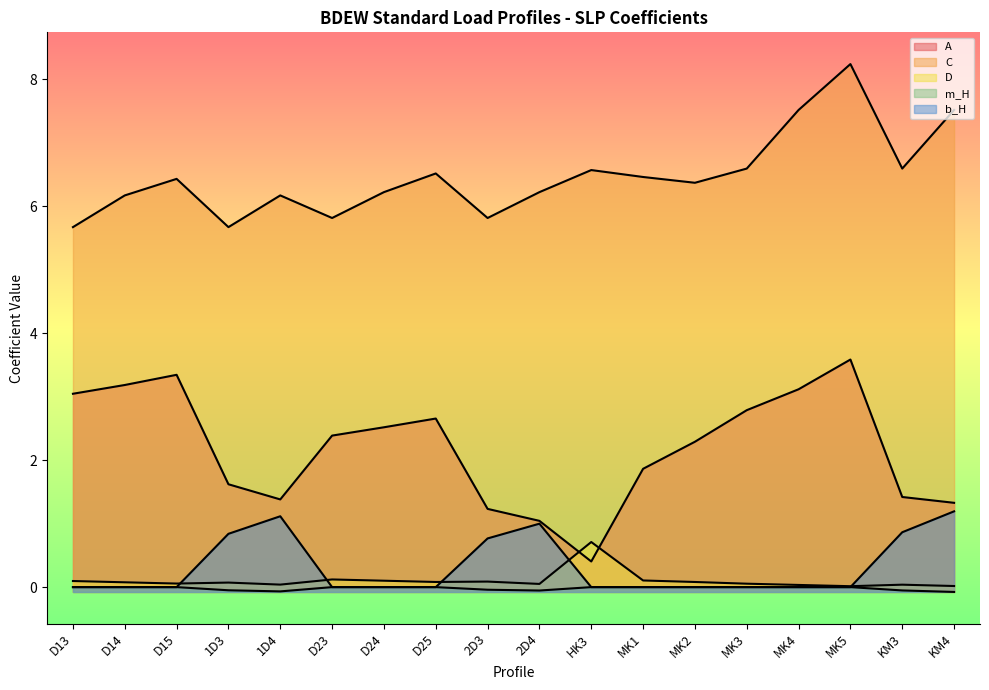

Reading left to right, list all the values displayed in this chart.

A: D13=3.0	D14=3.2	D15=3.3	1D3=1.6	1D4=1.4	D23=2.4	D24=2.5	D25=2.7	2D3=1.2	2D4=1.0	HK3=0.4	MK1=1.9	MK2=2.3	MK3=2.8	MK4=3.1	MK5=3.6	KM3=1.4	KM4=1.3
C: D13=5.7	D14=6.2	D15=6.4	1D3=5.7	1D4=6.2	D23=5.8	D24=6.2	D25=6.5	2D3=5.8	2D4=6.2	HK3=6.6	MK1=6.5	MK2=6.4	MK3=6.6	MK4=7.5	MK5=8.2	KM3=6.6	KM4=7.5
D: D13=0.1	D14=0.1	D15=0.1	1D3=0.1	1D4=0.0	D23=0.1	D24=0.1	D25=0.1	2D3=0.1	2D4=0.1	HK3=0.7	MK1=0.1	MK2=0.1	MK3=0.1	MK4=0.0	MK5=0.0	KM3=0.0	KM4=0.0
m_H: D13=0.0	D14=0.0	D15=0.0	1D3=-0.0	1D4=-0.1	D23=0.0	D24=0.0	D25=0.0	2D3=-0.0	2D4=-0.1	HK3=0.0	MK1=0.0	MK2=0.0	MK3=0.0	MK4=0.0	MK5=0.0	KM3=-0.1	KM4=-0.1
b_H: D13=0.0	D14=0.0	D15=0.0	1D3=0.8	1D4=1.1	D23=0.0	D24=0.0	D25=0.0	2D3=0.8	2D4=1.0	HK3=0.0	MK1=0.0	MK2=0.0	MK3=0.0	MK4=0.0	MK5=0.0	KM3=0.9	KM4=1.2